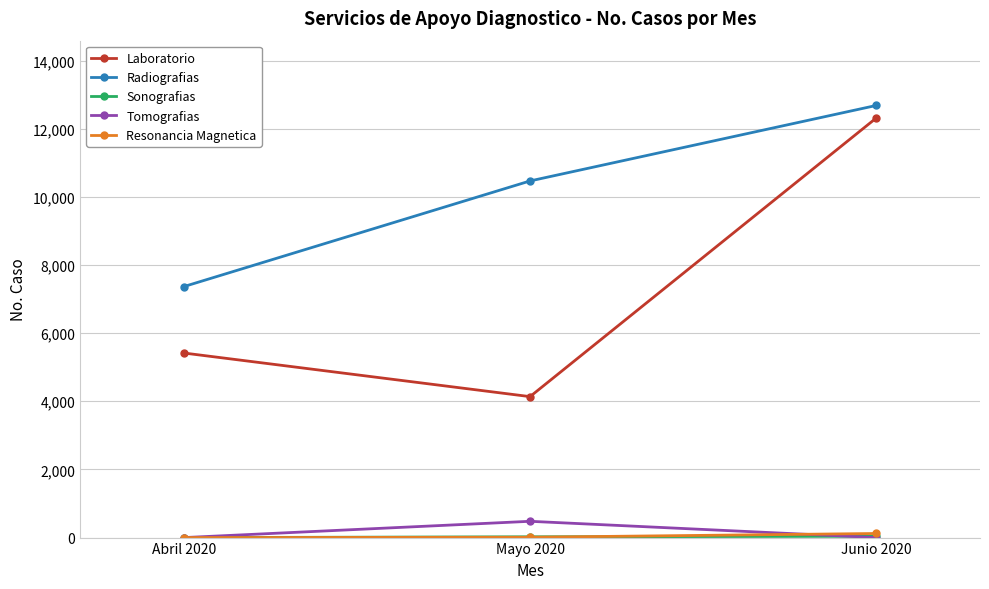

List the labels in order of Laboratorio value, largest first.

Junio 2020, Abril 2020, Mayo 2020